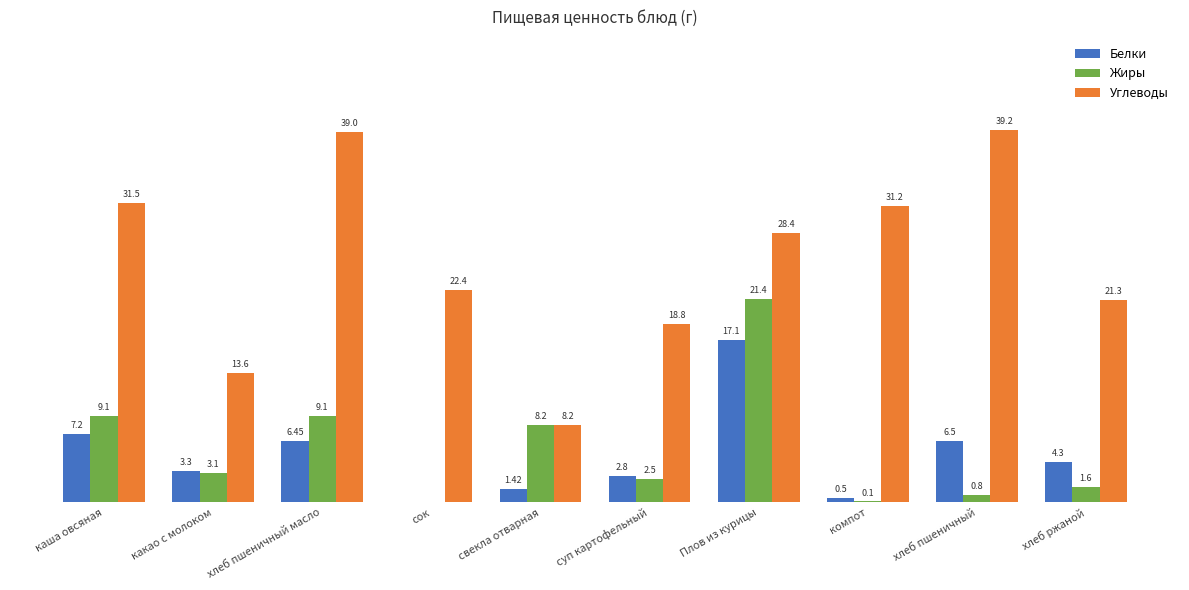

Which category has the highest value in the Жиры series?

Плов из курицы